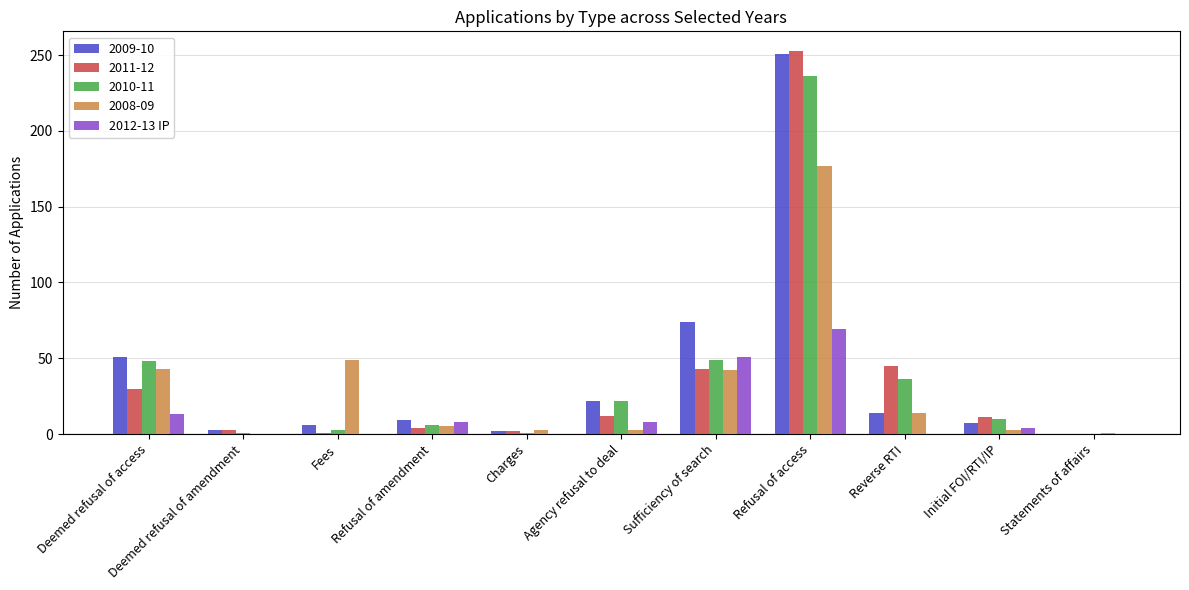

The value of 2010-11 at Reverse RTI is 11. True or false?

False